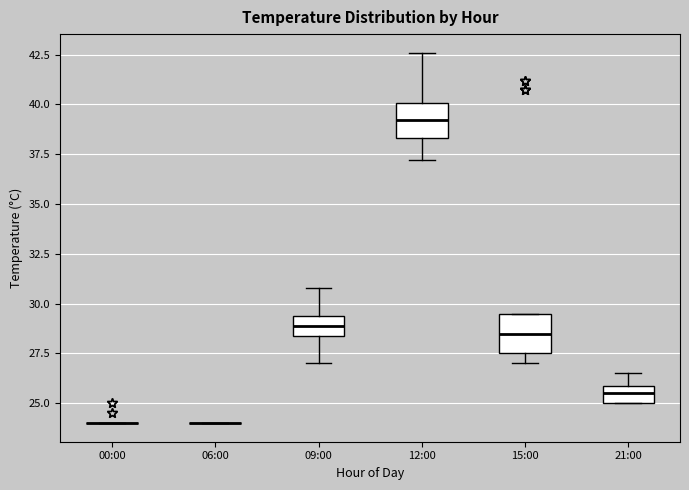

Reading left to right, read every box against the y-axis: the position of its median line, the range the box covers, and the ends of its whiskers. The values are not printed on the chart, so give them approximately, as read against the axis.

00:00: box collapsed to a line at 24.0, whiskers 24.0 to 24.0
06:00: box collapsed to a line at 24.0, whiskers 24.0 to 24.0
09:00: median 29.0, box 28.5 to 29.5, whiskers 27.0 to 31.0
12:00: median 39.0, box 38.5 to 40.0, whiskers 37.0 to 42.5
15:00: median 28.5, box 27.5 to 29.5, whiskers 27.0 to 29.5
21:00: median 25.5, box 25.0 to 26.0, whiskers 25.0 to 26.5